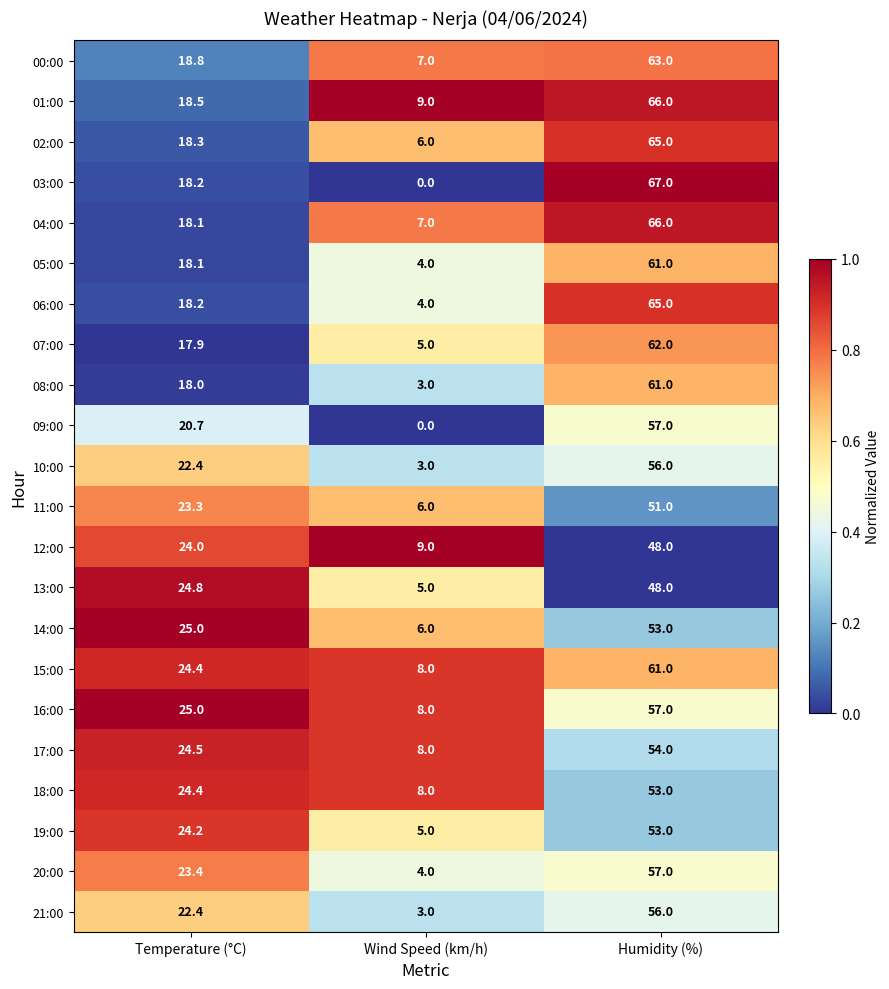

What is the difference between the 11:00 values at Wind Speed (km/h) and Temperature (°C)?

17.3